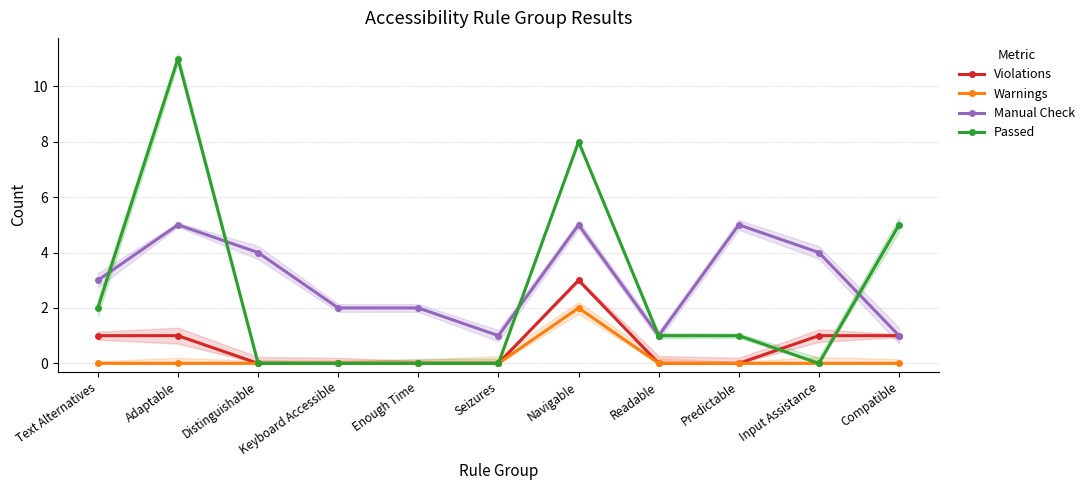

What are all the series names shown in the legend?

Violations, Warnings, Manual Check, Passed